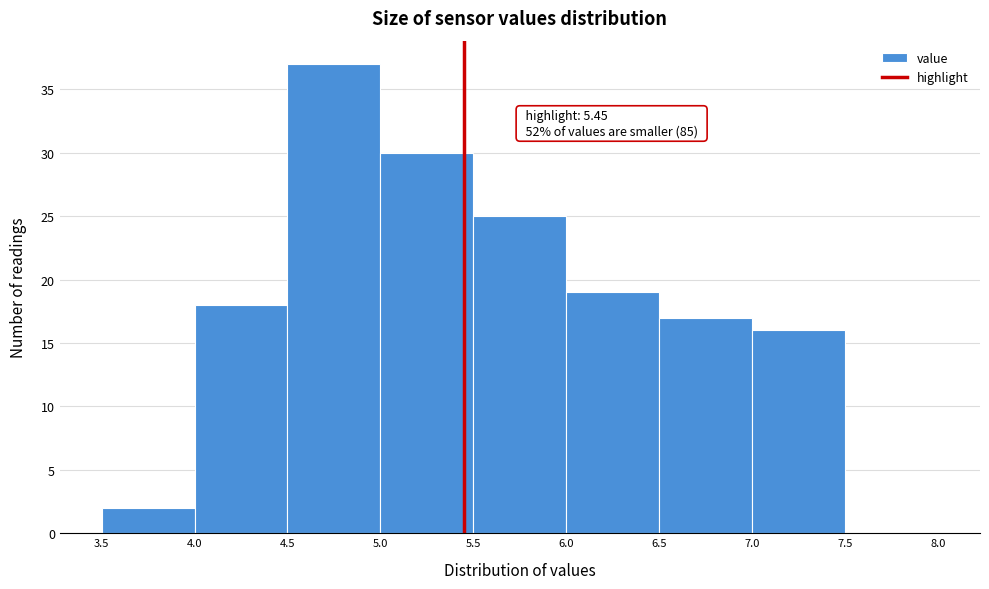

Which range on the x-axis has the tallest bar?

4.5 to 5.0